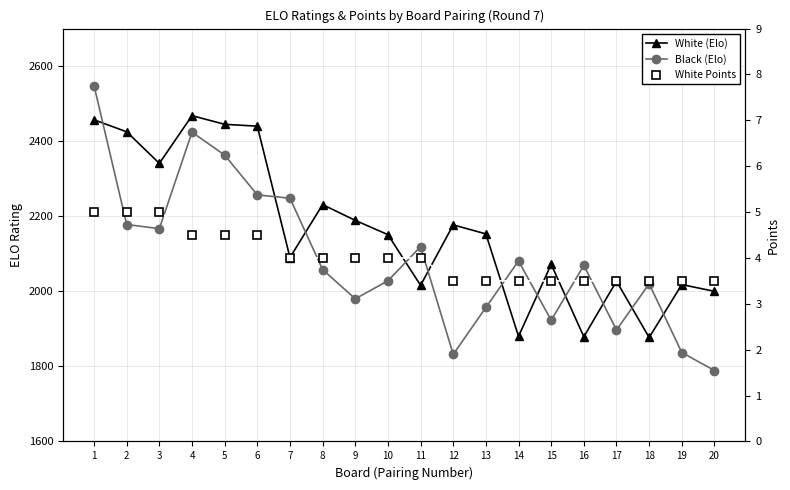

True or false: White Points and White (Elo) intersect in this chart.

False